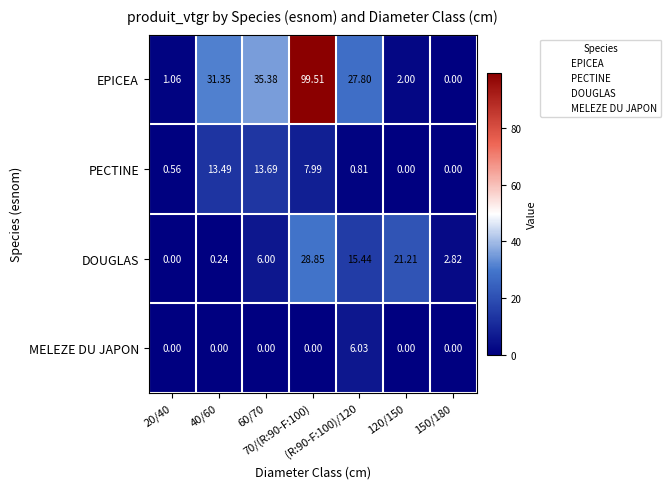

How many distinct data groups are displayed?

4